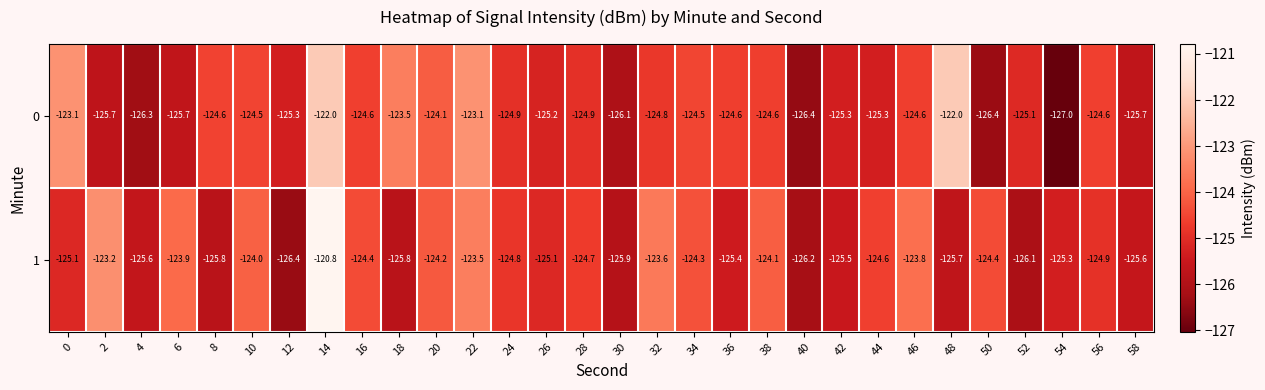

What is the average value of the 0 series?

-124.8